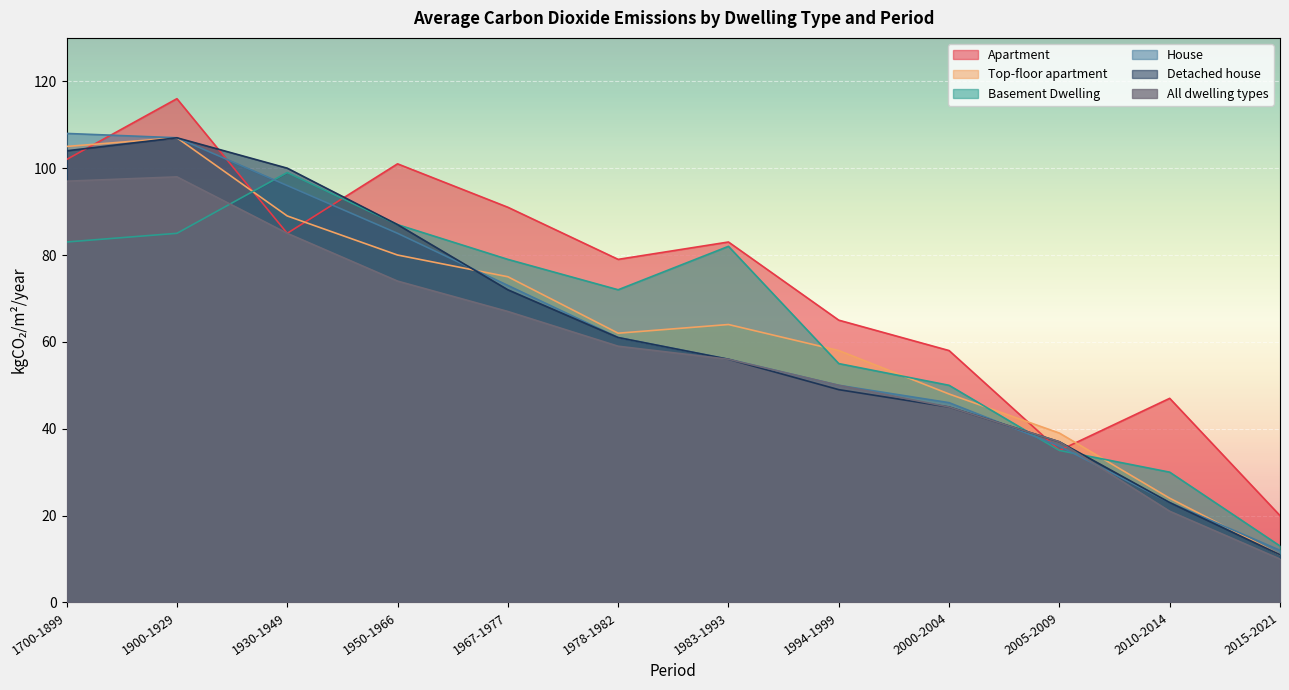

List the series in order of their peak value, lowest first.

All dwelling types, Basement Dwelling, Top-floor apartment, Detached house, House, Apartment